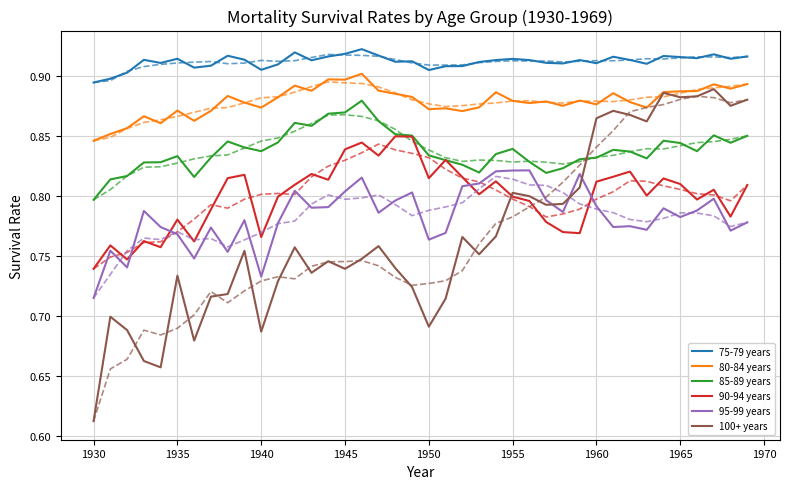

Reading left to right, extract all data points from this chart.

75-79 years: 1930=0.9	1931=0.9	1932=0.9	1933=0.9	1934=0.9	1935=0.9	1936=0.9	1937=0.9	1938=0.9	1939=0.9	1940=0.9	1941=0.9	1942=0.9	1943=0.9	1944=0.9	1945=0.9	1946=0.9	1947=0.9	1948=0.9	1949=0.9	1950=0.9	1951=0.9	1952=0.9	1953=0.9	1954=0.9	1955=0.9	1956=0.9	1957=0.9	1958=0.9	1959=0.9	1960=0.9	1961=0.9	1962=0.9	1963=0.9	1964=0.9	1965=0.9	1966=0.9	1967=0.9	1968=0.9	1969=0.9
80-84 years: 1930=0.8	1931=0.9	1932=0.9	1933=0.9	1934=0.9	1935=0.9	1936=0.9	1937=0.9	1938=0.9	1939=0.9	1940=0.9	1941=0.9	1942=0.9	1943=0.9	1944=0.9	1945=0.9	1946=0.9	1947=0.9	1948=0.9	1949=0.9	1950=0.9	1951=0.9	1952=0.9	1953=0.9	1954=0.9	1955=0.9	1956=0.9	1957=0.9	1958=0.9	1959=0.9	1960=0.9	1961=0.9	1962=0.9	1963=0.9	1964=0.9	1965=0.9	1966=0.9	1967=0.9	1968=0.9	1969=0.9
85-89 years: 1930=0.8	1931=0.8	1932=0.8	1933=0.8	1934=0.8	1935=0.8	1936=0.8	1937=0.8	1938=0.8	1939=0.8	1940=0.8	1941=0.8	1942=0.9	1943=0.9	1944=0.9	1945=0.9	1946=0.9	1947=0.9	1948=0.9	1949=0.9	1950=0.8	1951=0.8	1952=0.8	1953=0.8	1954=0.8	1955=0.8	1956=0.8	1957=0.8	1958=0.8	1959=0.8	1960=0.8	1961=0.8	1962=0.8	1963=0.8	1964=0.8	1965=0.8	1966=0.8	1967=0.9	1968=0.8	1969=0.9
90-94 years: 1930=0.7	1931=0.8	1932=0.7	1933=0.8	1934=0.8	1935=0.8	1936=0.8	1937=0.8	1938=0.8	1939=0.8	1940=0.8	1941=0.8	1942=0.8	1943=0.8	1944=0.8	1945=0.8	1946=0.8	1947=0.8	1948=0.9	1949=0.8	1950=0.8	1951=0.8	1952=0.8	1953=0.8	1954=0.8	1955=0.8	1956=0.8	1957=0.8	1958=0.8	1959=0.8	1960=0.8	1961=0.8	1962=0.8	1963=0.8	1964=0.8	1965=0.8	1966=0.8	1967=0.8	1968=0.8	1969=0.8
95-99 years: 1930=0.7	1931=0.8	1932=0.7	1933=0.8	1934=0.8	1935=0.8	1936=0.7	1937=0.8	1938=0.8	1939=0.8	1940=0.7	1941=0.8	1942=0.8	1943=0.8	1944=0.8	1945=0.8	1946=0.8	1947=0.8	1948=0.8	1949=0.8	1950=0.8	1951=0.8	1952=0.8	1953=0.8	1954=0.8	1955=0.8	1956=0.8	1957=0.8	1958=0.8	1959=0.8	1960=0.8	1961=0.8	1962=0.8	1963=0.8	1964=0.8	1965=0.8	1966=0.8	1967=0.8	1968=0.8	1969=0.8
100+ years: 1930=0.6	1931=0.7	1932=0.7	1933=0.7	1934=0.7	1935=0.7	1936=0.7	1937=0.7	1938=0.7	1939=0.8	1940=0.7	1941=0.7	1942=0.8	1943=0.7	1944=0.7	1945=0.7	1946=0.7	1947=0.8	1948=0.7	1949=0.7	1950=0.7	1951=0.7	1952=0.8	1953=0.8	1954=0.8	1955=0.8	1956=0.8	1957=0.8	1958=0.8	1959=0.8	1960=0.9	1961=0.9	1962=0.9	1963=0.9	1964=0.9	1965=0.9	1966=0.9	1967=0.9	1968=0.9	1969=0.9